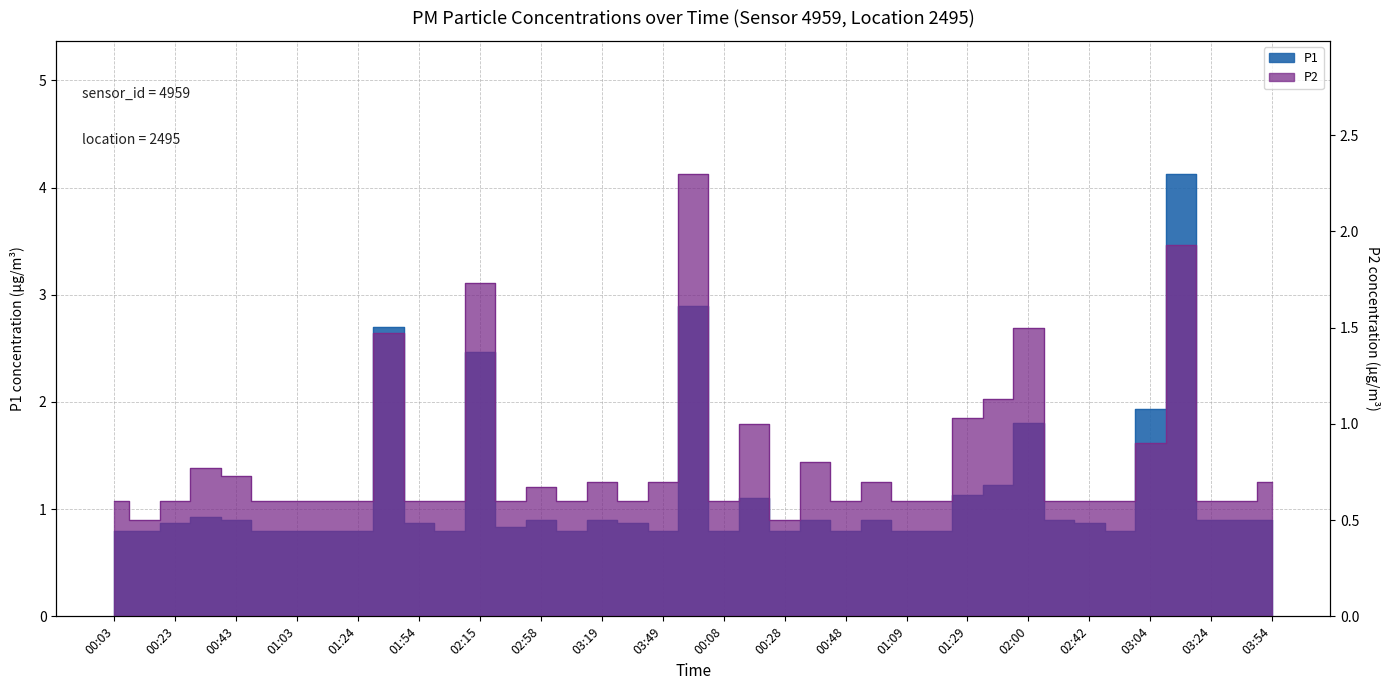

What is the label of the 1st point from the right?

03:54